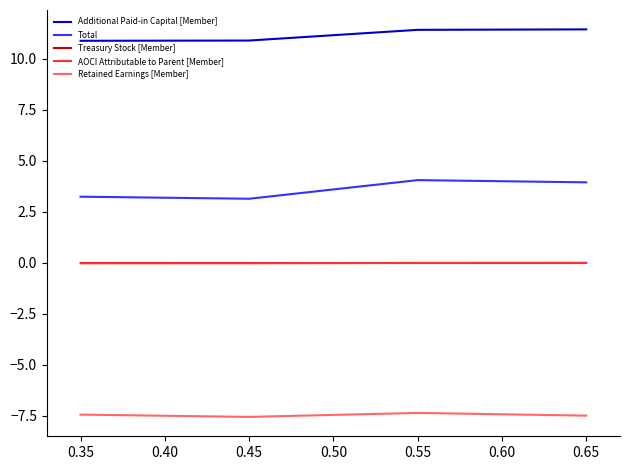

Does the chart have visible grid lines?

No